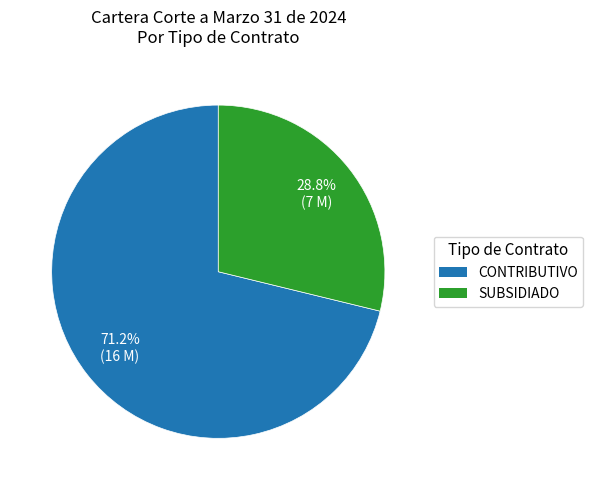

Do SUBSIDIADO and CONTRIBUTIVO together represent more than half of the pie?

Yes